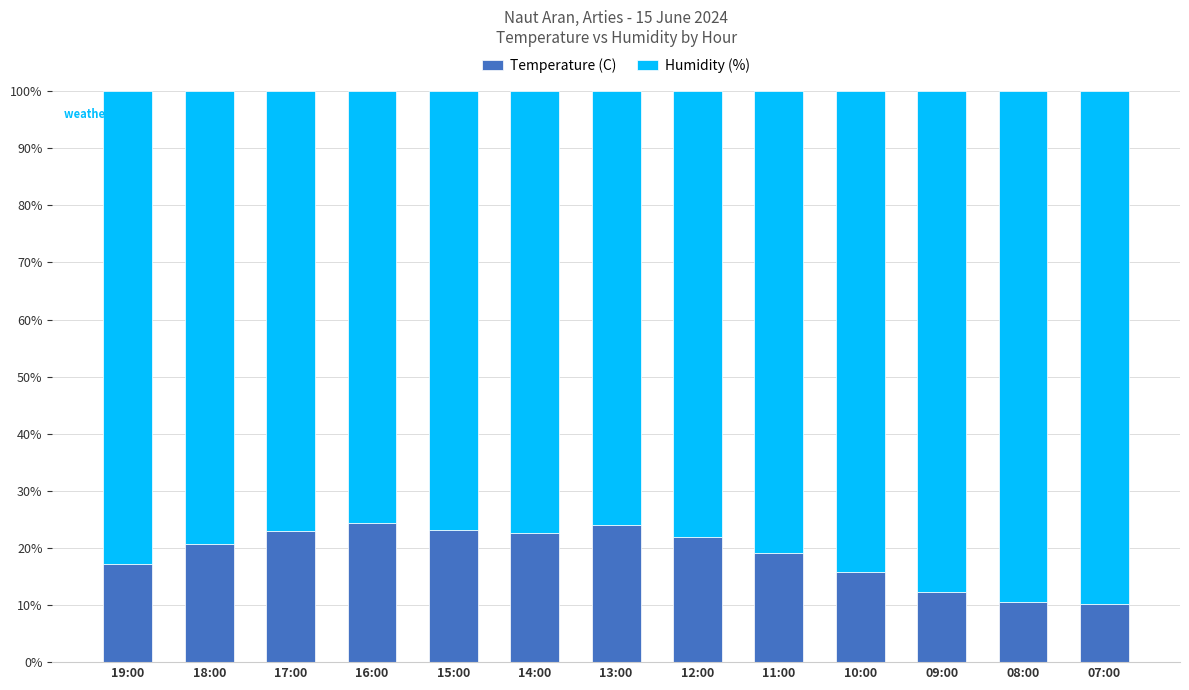

The value of Temperature (C) at 07:00 is 5.0. True or false?

False